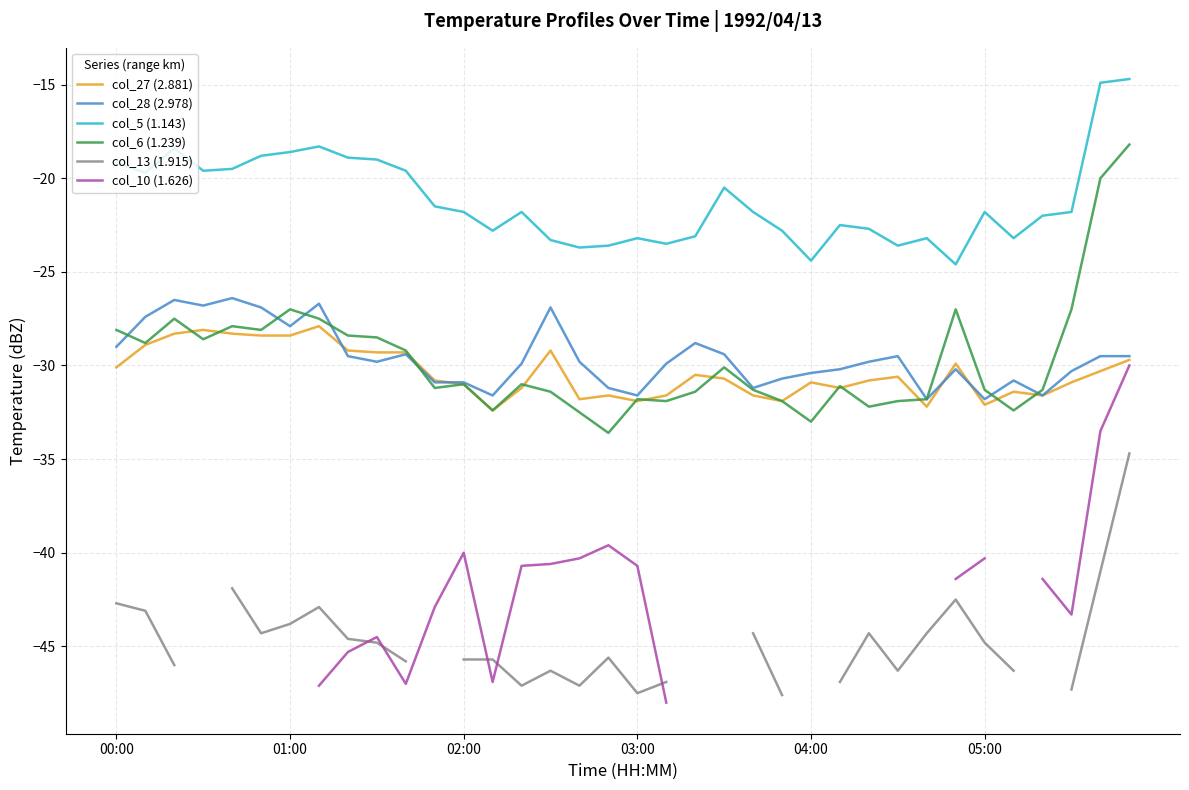

True or false: col_5 (1.143) has a value of -23.3 at 15.

True